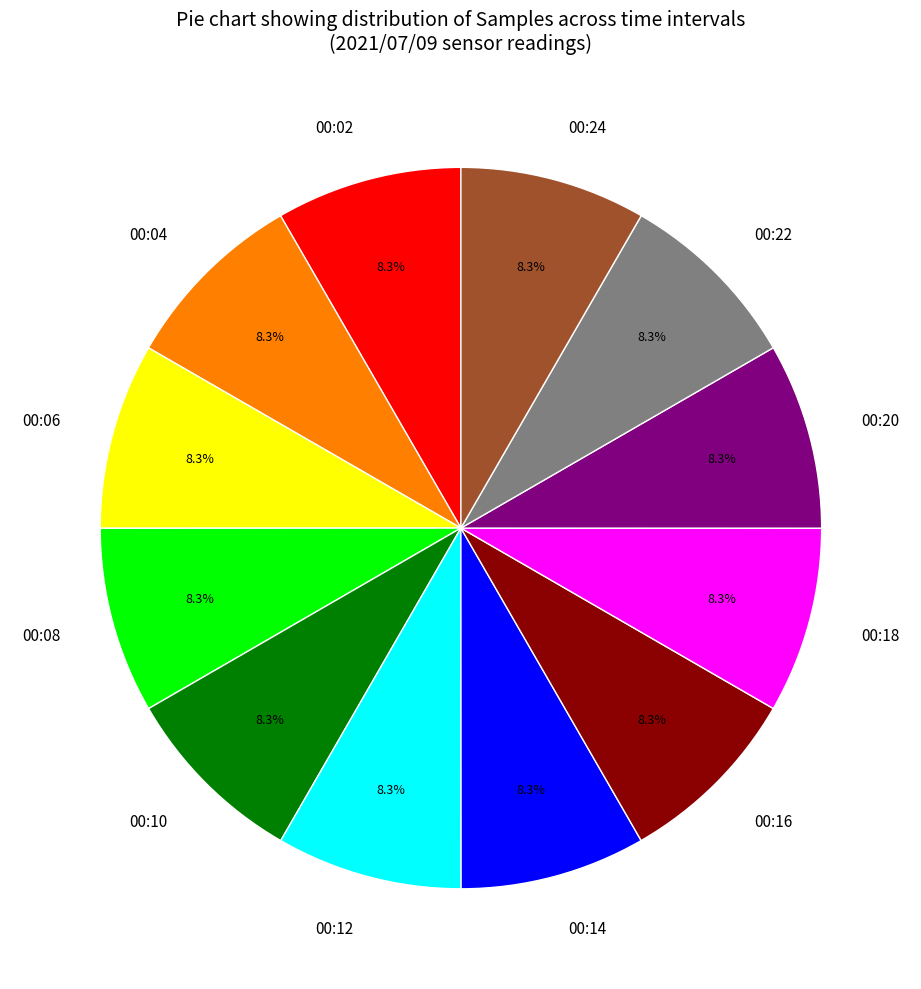

Does 00:12 represent more than half of the total?

No